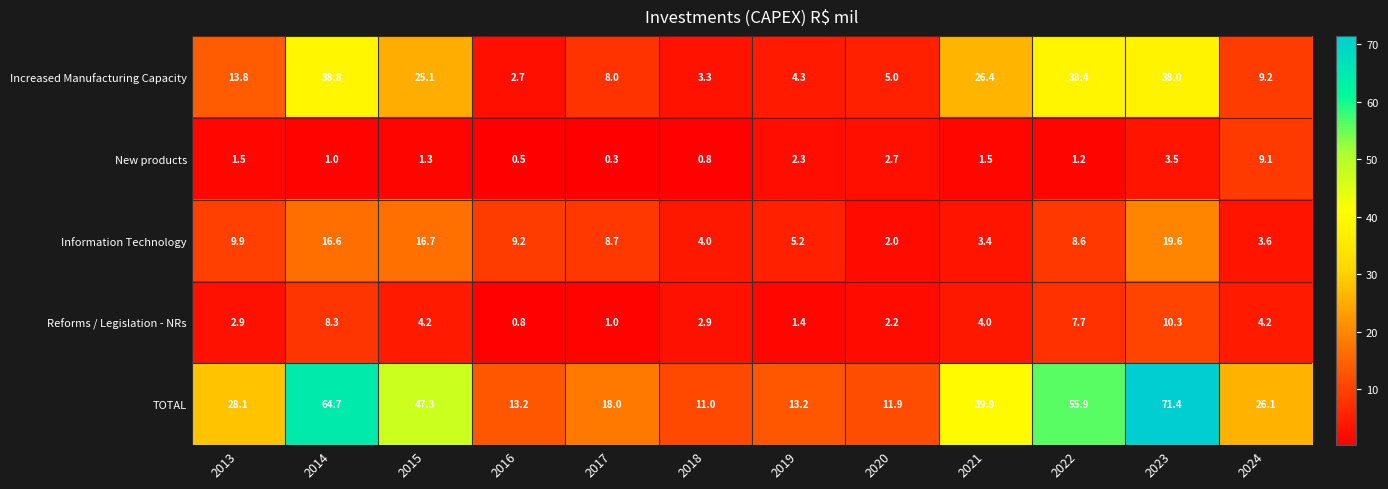

Count the number of data series in this chart.

5